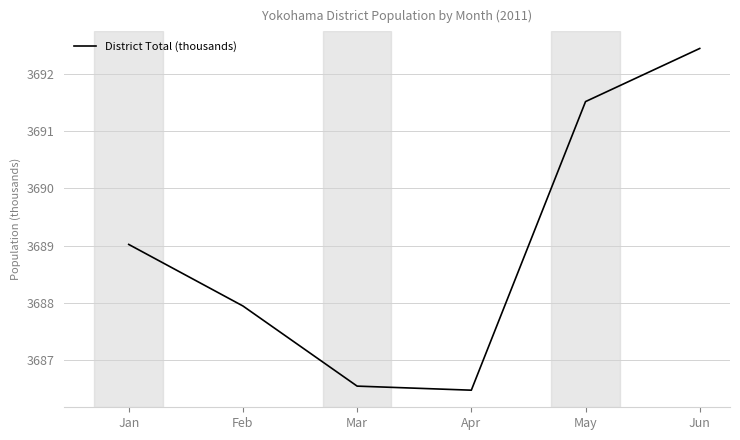

True or false: the data shows 6619.9 at Apr.

False